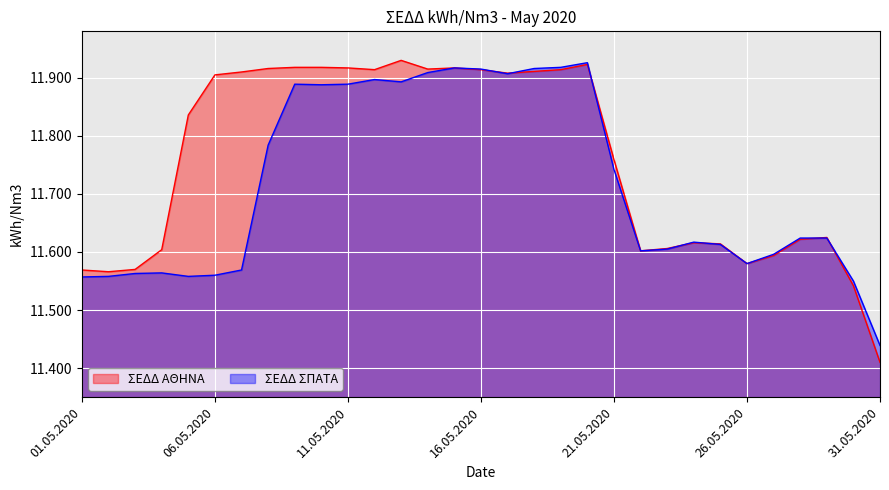

What is the average value of the ΣΕΔΔ ΣΠΑΤΑ series?

11.7